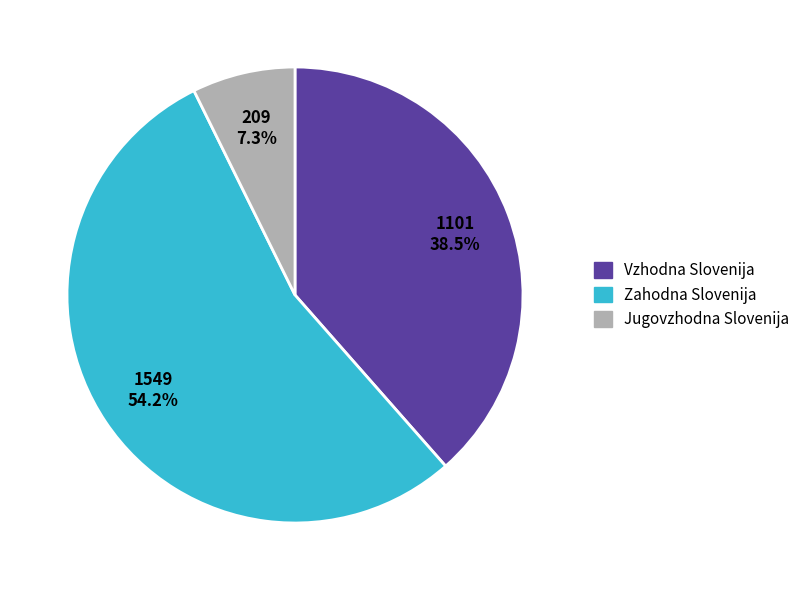

What is the total percentage of Vzhodna Slovenija and Jugovzhodna Slovenija?

45.8%